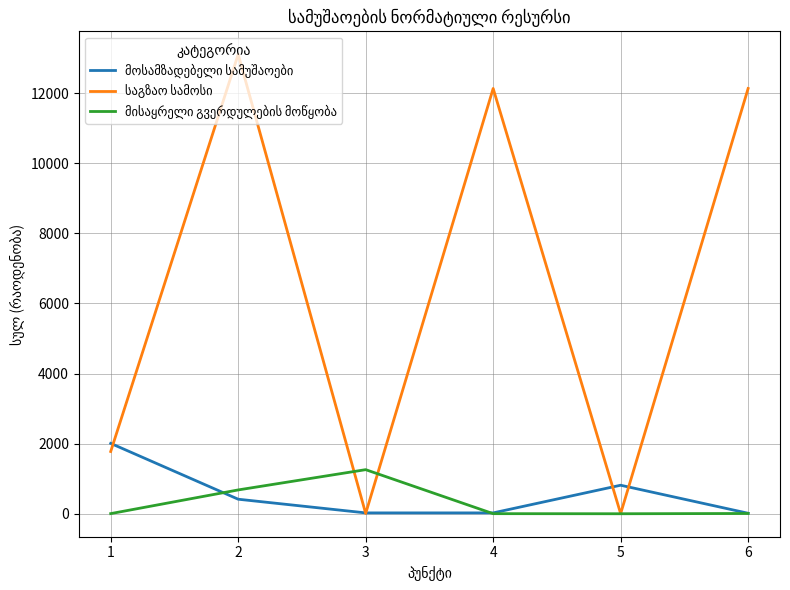

What is the maximum value shown in the chart?

13105.0